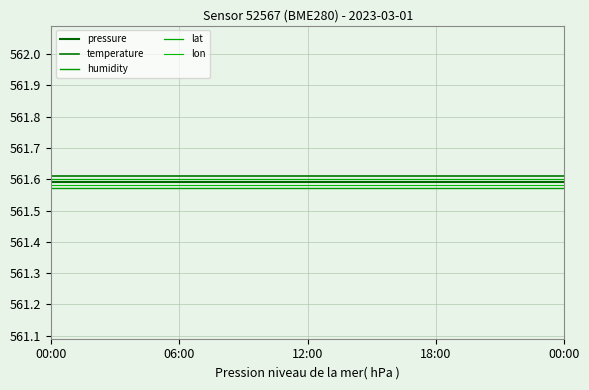

How many lines are shown in the chart?

5